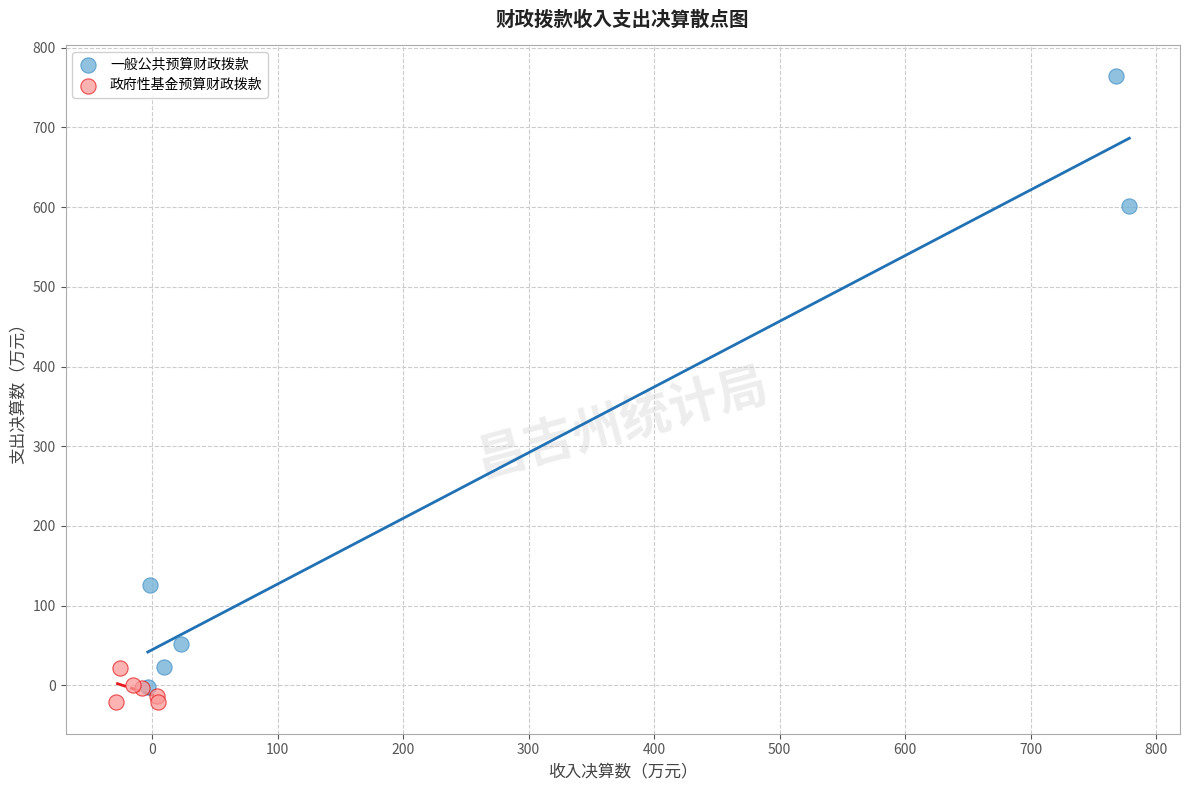

Which series contains the highest Y value?

一般公共预算财政拨款